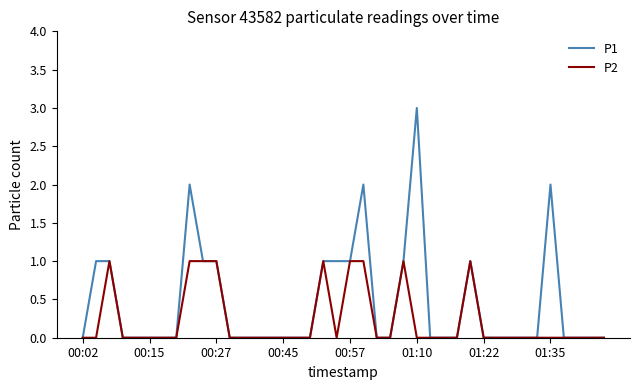

Reading left to right, list all the values displayed in this chart.

P1: 0	1	1	0	0	0	0	0	2	1	1	0	0	0	0	0	0	0	1	1	1	2	0	0	1	3	0	0	0	1	0	0	0	0	0	2	0	0	0	0
P2: 0	0	1	0	0	0	0	0	1	1	1	0	0	0	0	0	0	0	1	0	1	1	0	0	1	0	0	0	0	1	0	0	0	0	0	0	0	0	0	0